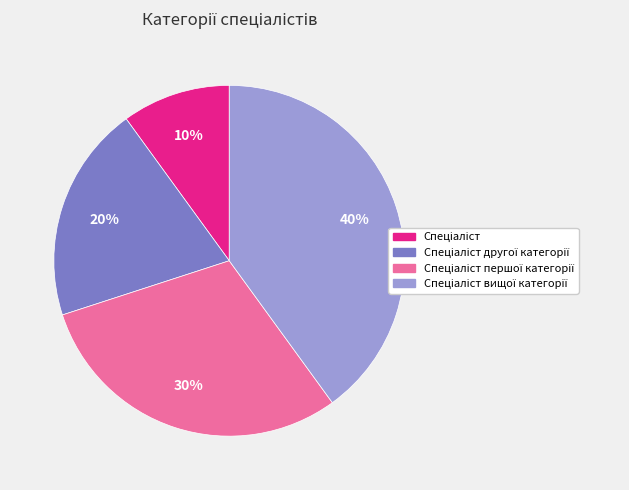

To the nearest percent, what is the average slice percentage?

25%